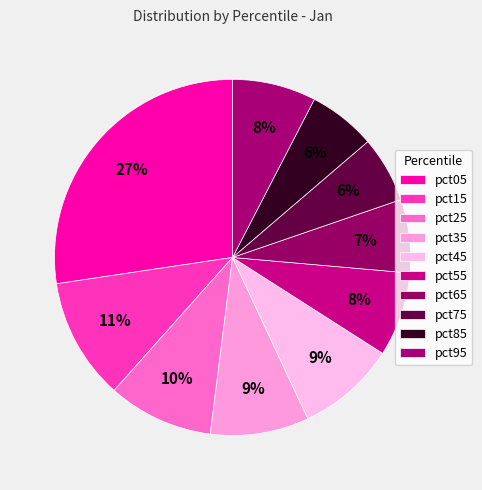

Is there a majority slice in this chart?

No